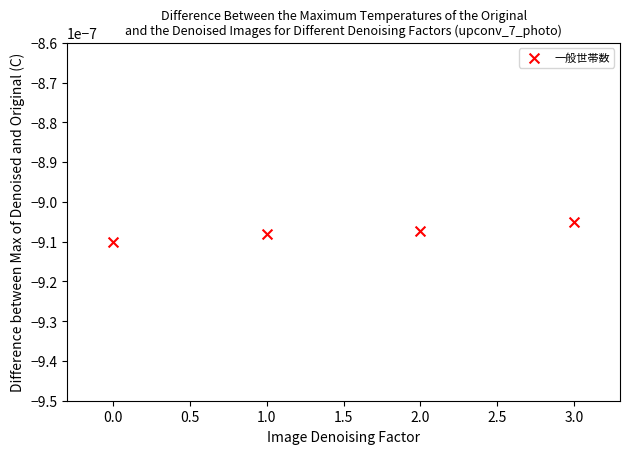

How many data points are displayed?

4